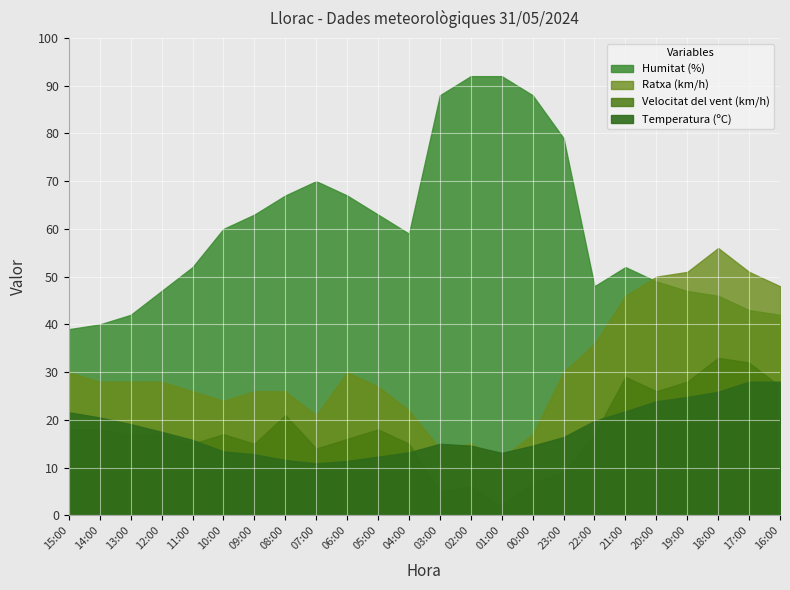

How many lines are shown in the chart?

4